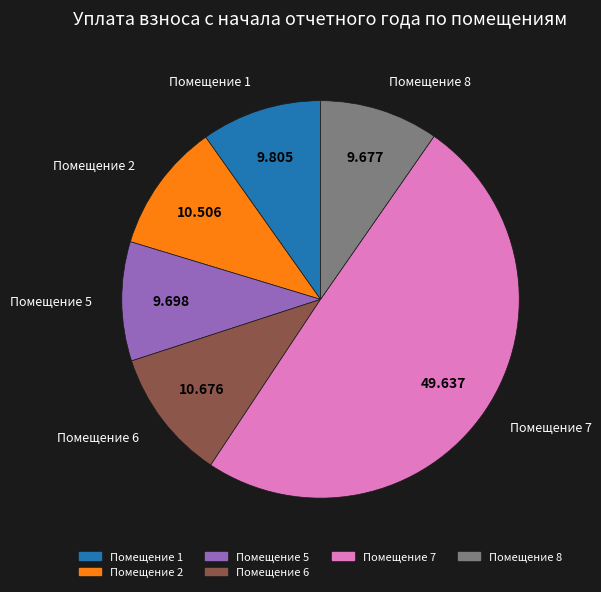

How many segments does this pie chart have?

6